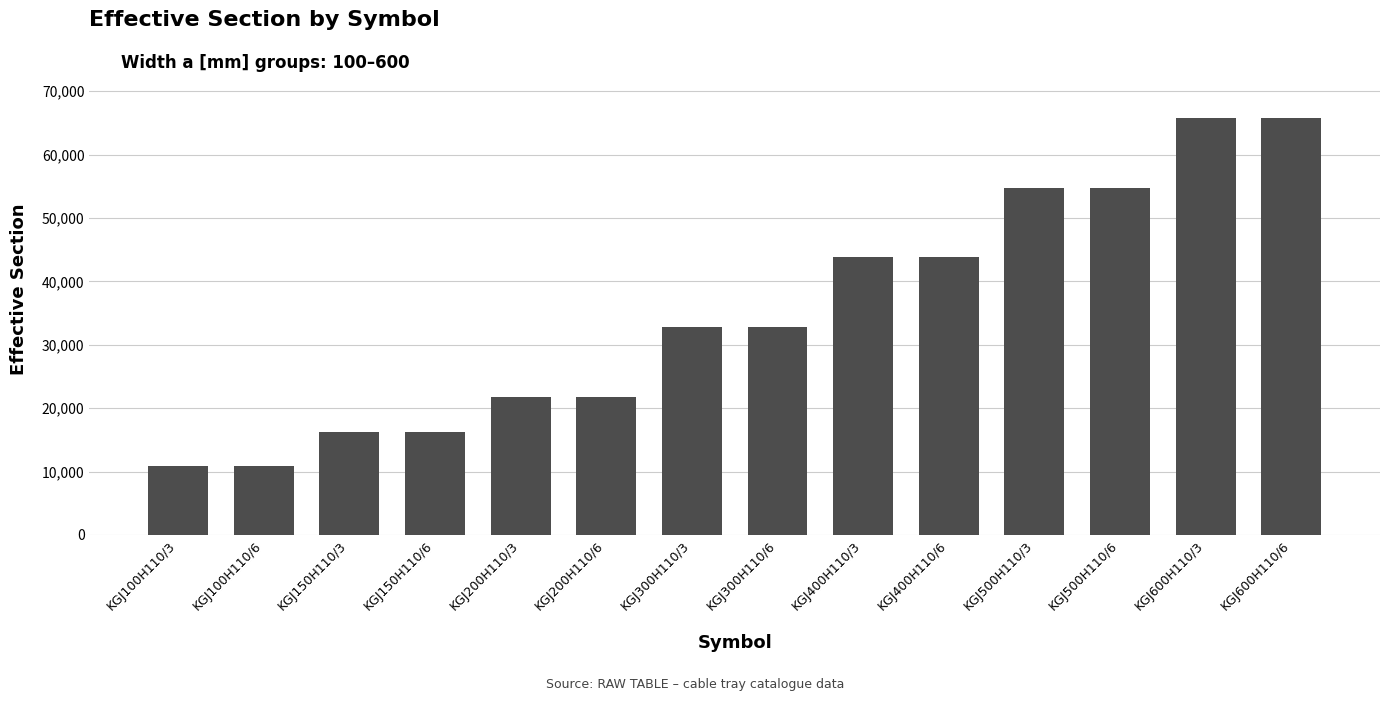

Between KGJ100H110/6 and KGJ200H110/6, which is larger?

KGJ200H110/6